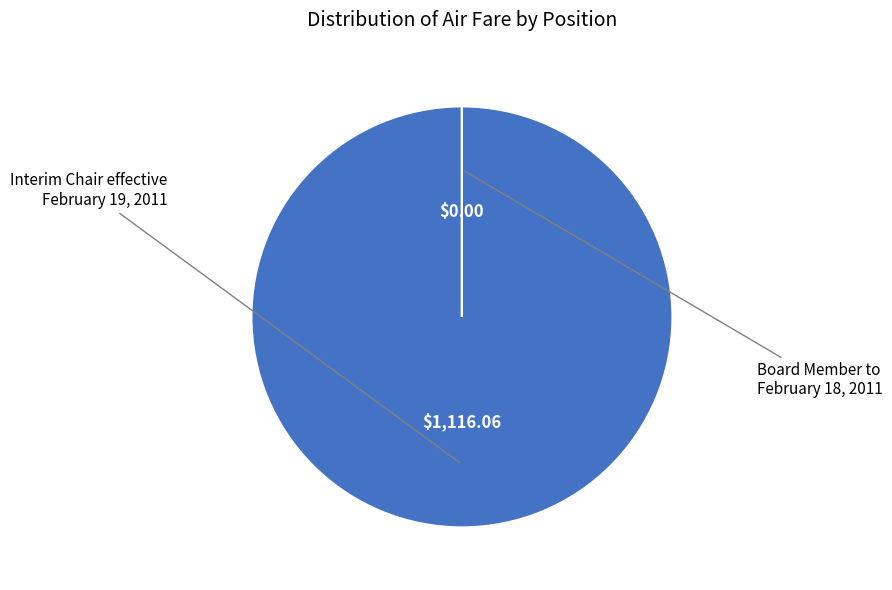

Is there any slice that represents more than half of the pie?

Yes